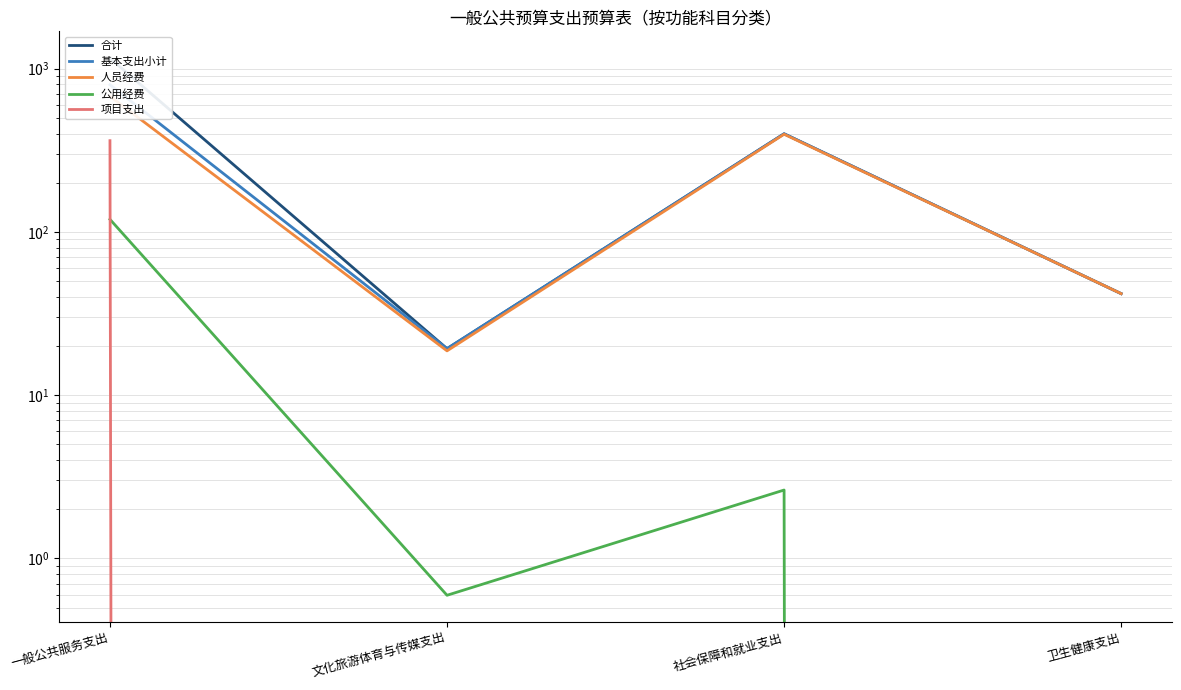

What is the minimum value for 人员经费?

18.7